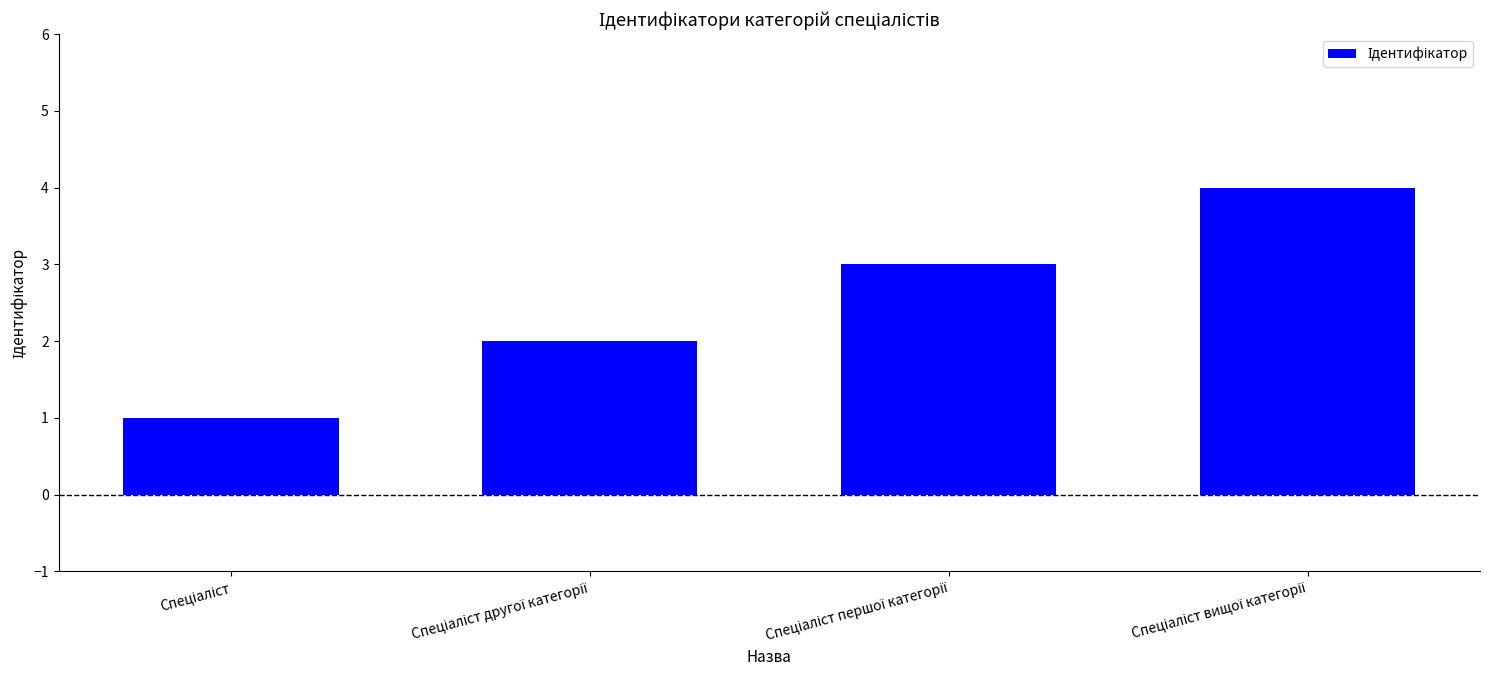

What is the difference between the maximum and minimum values?

3